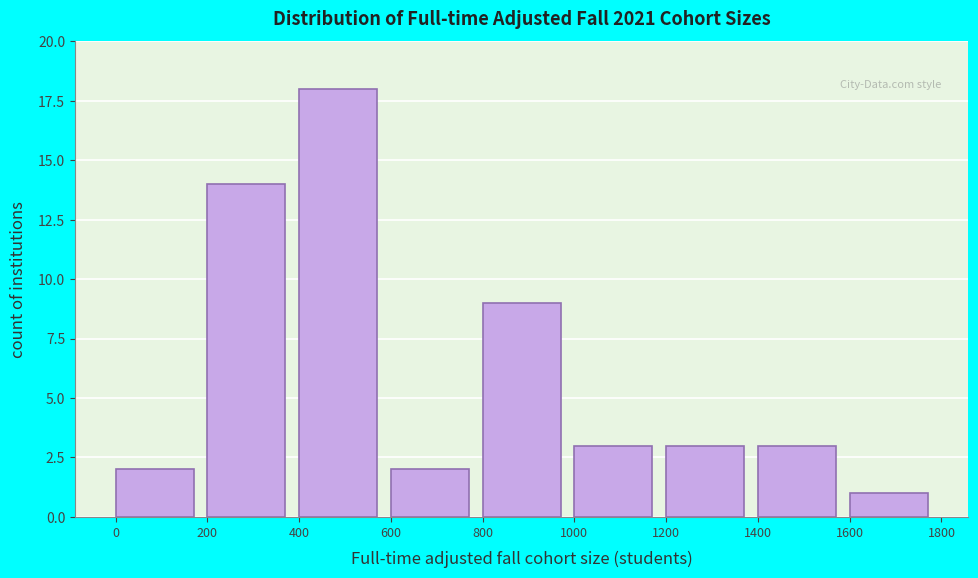

What is the height of the bar covering 1400 to 1600 on the x-axis? The values are not printed on the chart, so give them approximately, as read against the axis.

3